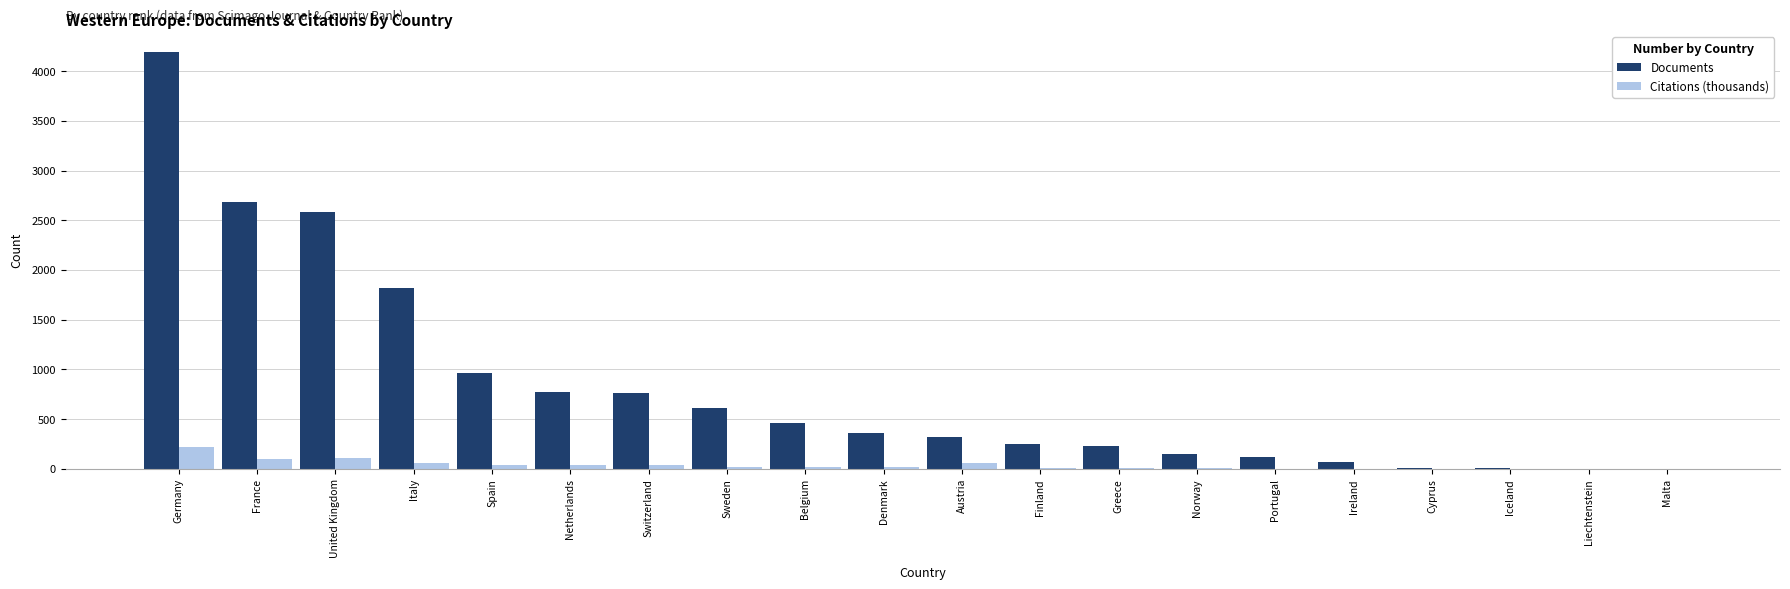

Is the value of Citations (thousands) at Netherlands greater than the value of Documents at Belgium?

No